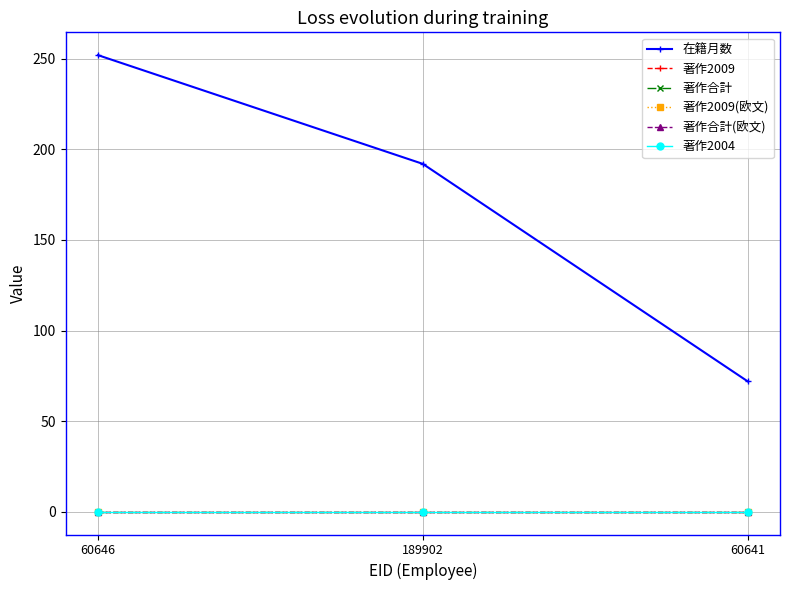

Reading right to left, extract all data points from this chart.

在籍月数: 72	192	252
著作2009: 0	0	0
著作合計: 0	0	0
著作2009(欧文): 0	0	0
著作合計(欧文): 0	0	0
著作2004: 0	0	0